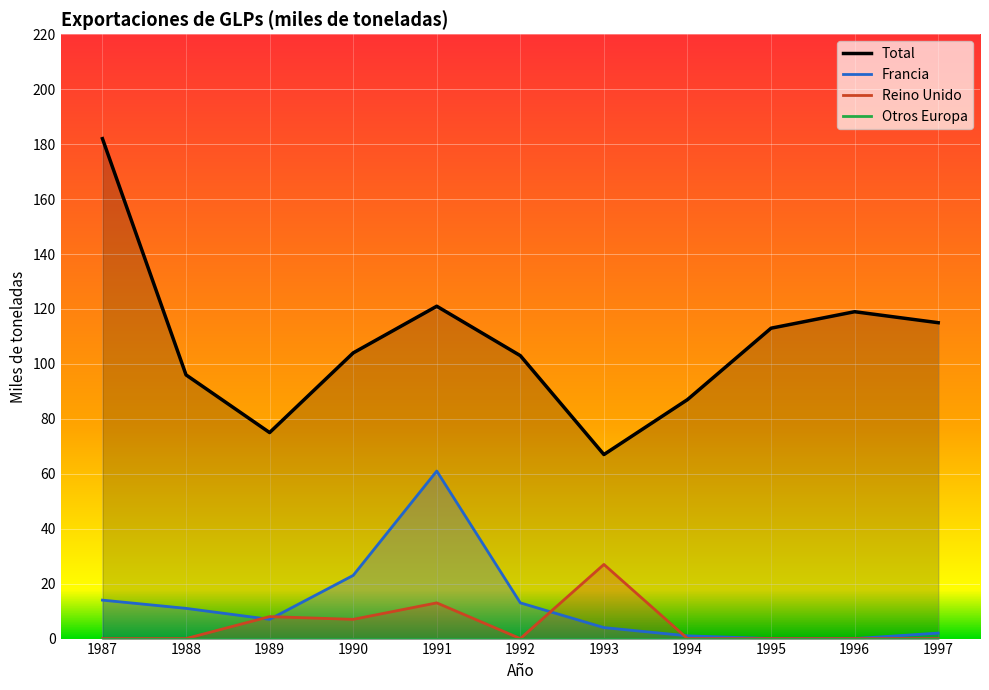

True or false: Francia and Total intersect in this chart.

False